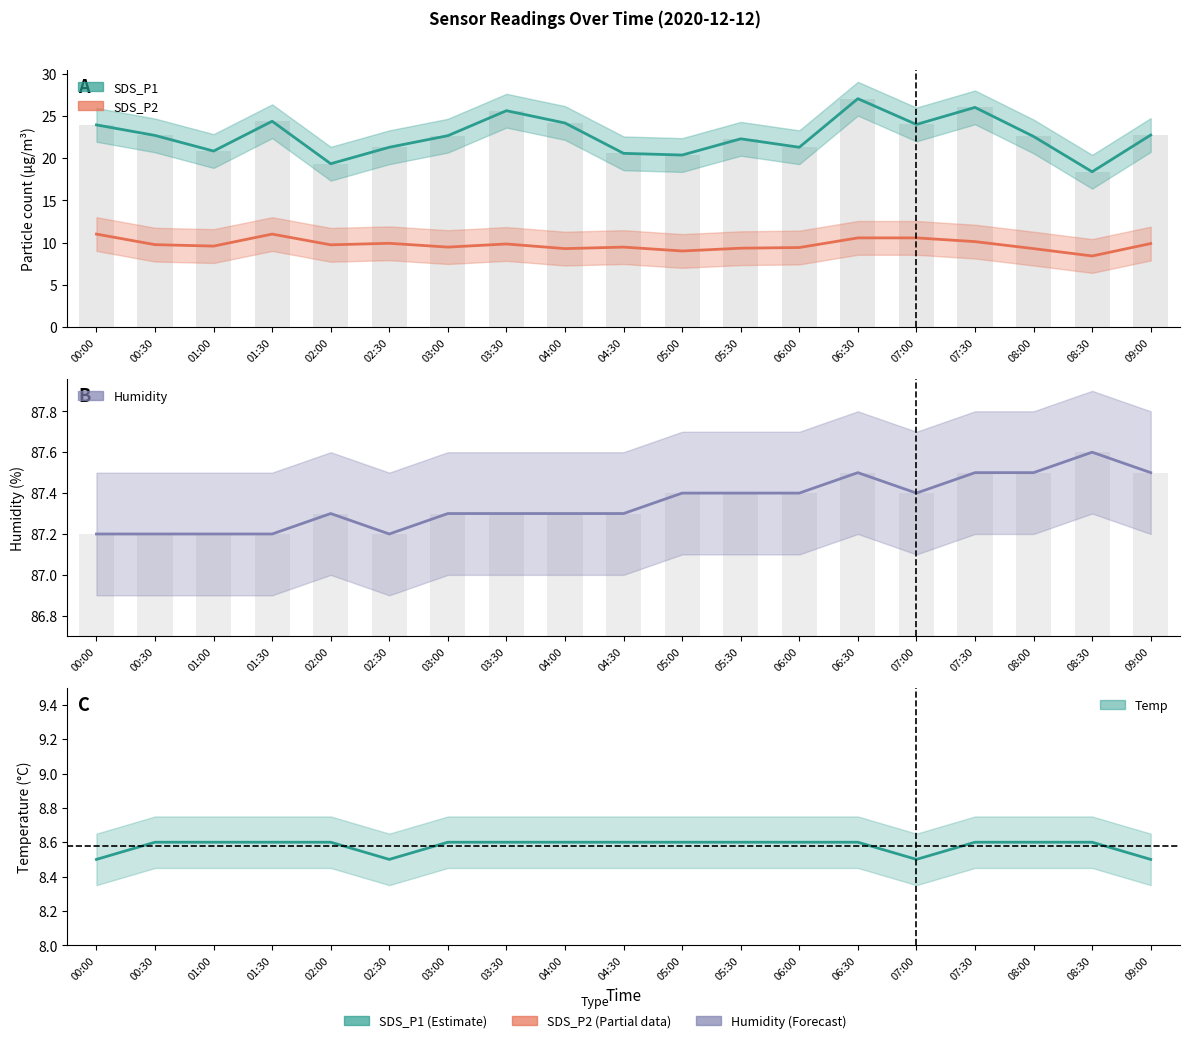

What position from the right is 09:00?

1